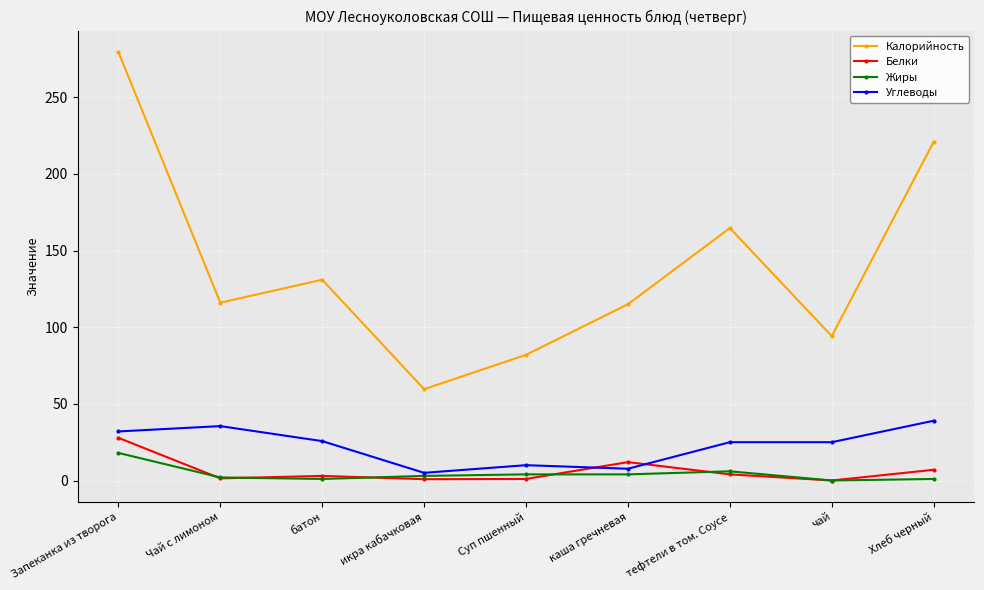

What are all the series names shown in the legend?

Калорийность, Белки, Жиры, Углеводы